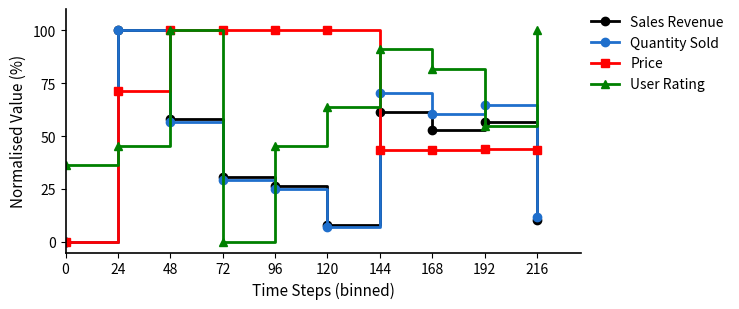

At which category does User Rating reach its first local peak?

48